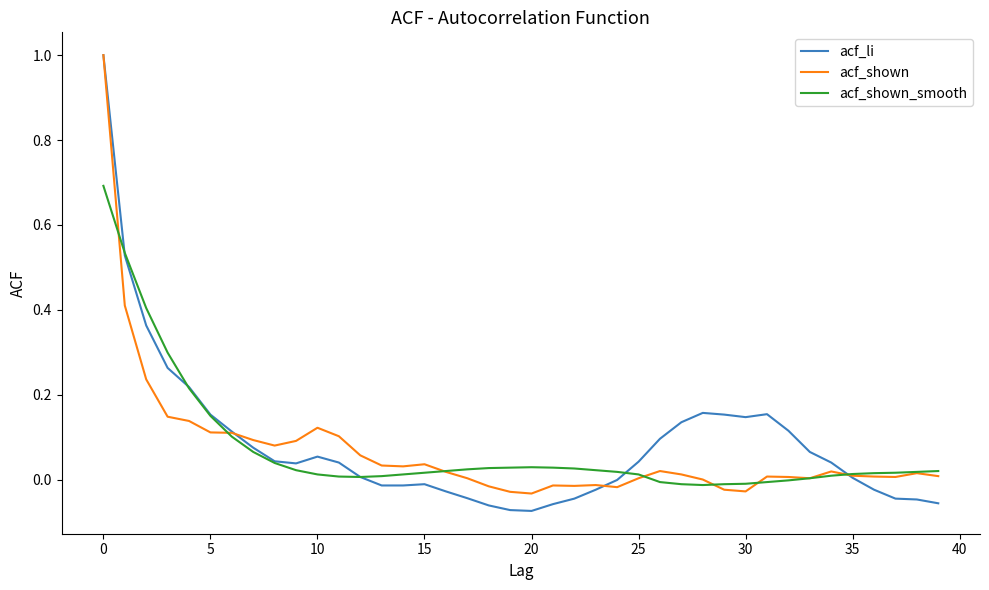

True or false: acf_li has more than 0 interior local peaks.

True